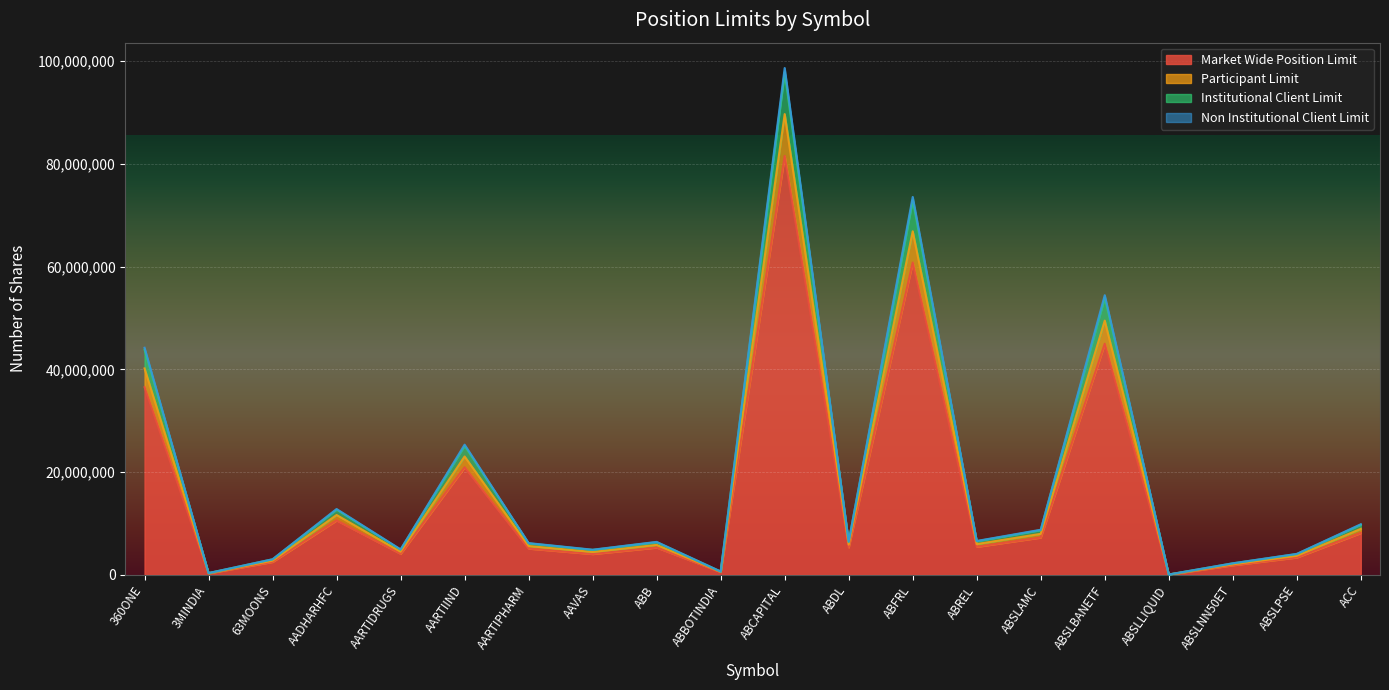

What is the smallest value displayed?

51688